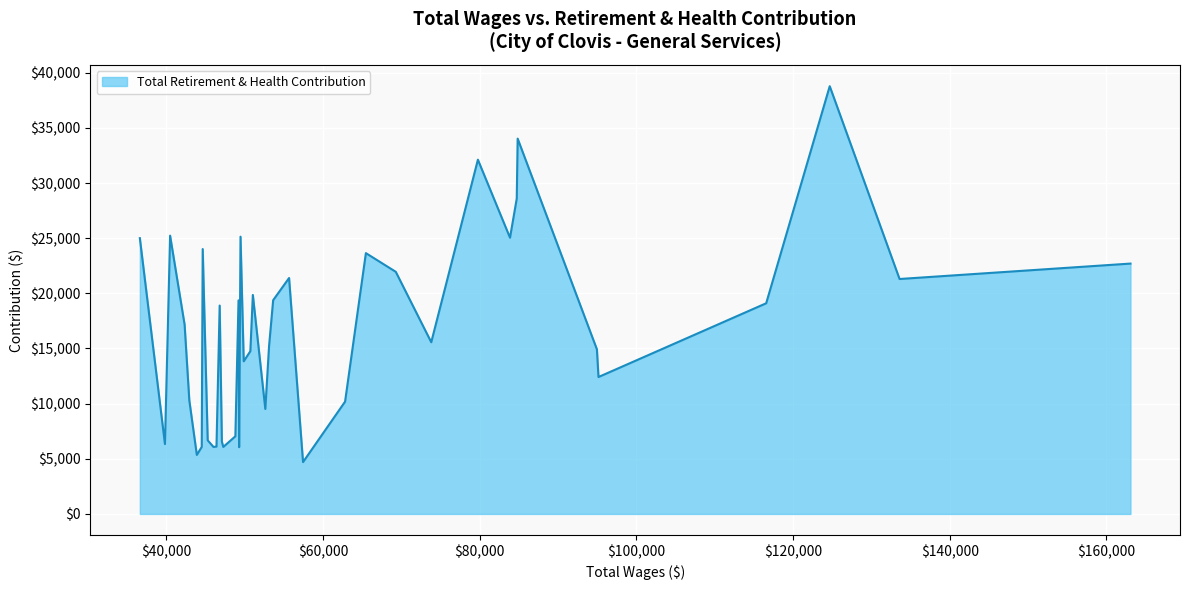

What is the greatest value displayed?

38779